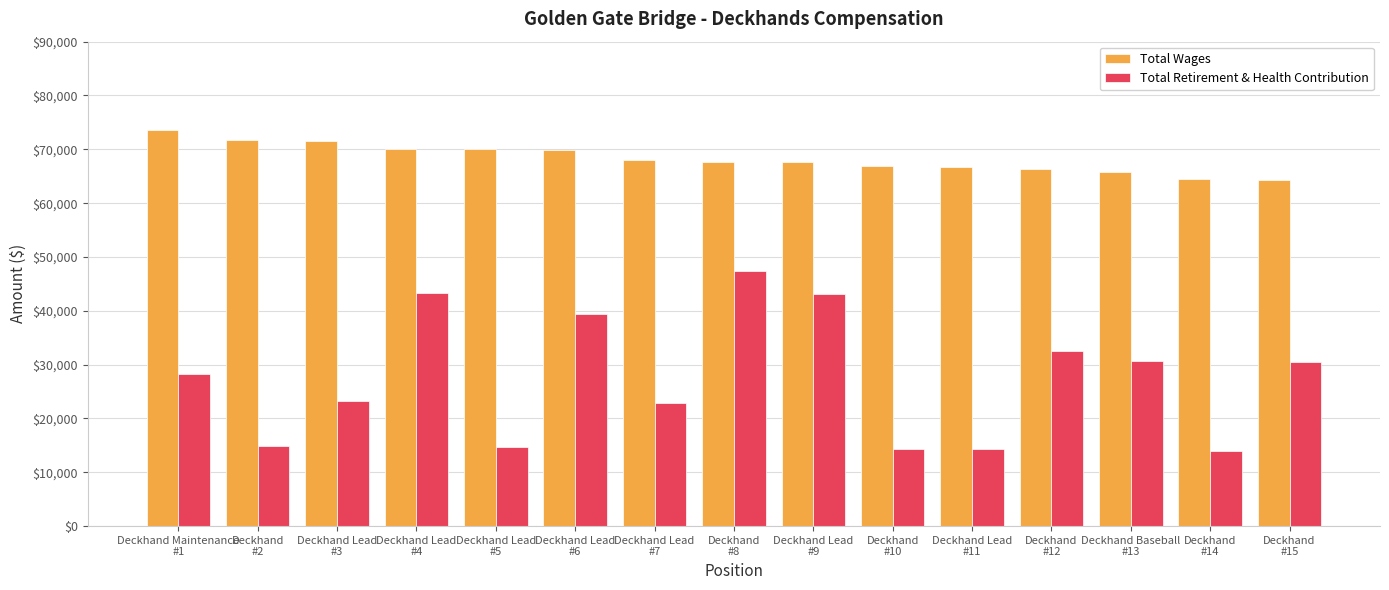

Rank the series at Deckhand Lead
#6 from lowest to highest value.

Total Retirement & Health Contribution, Total Wages